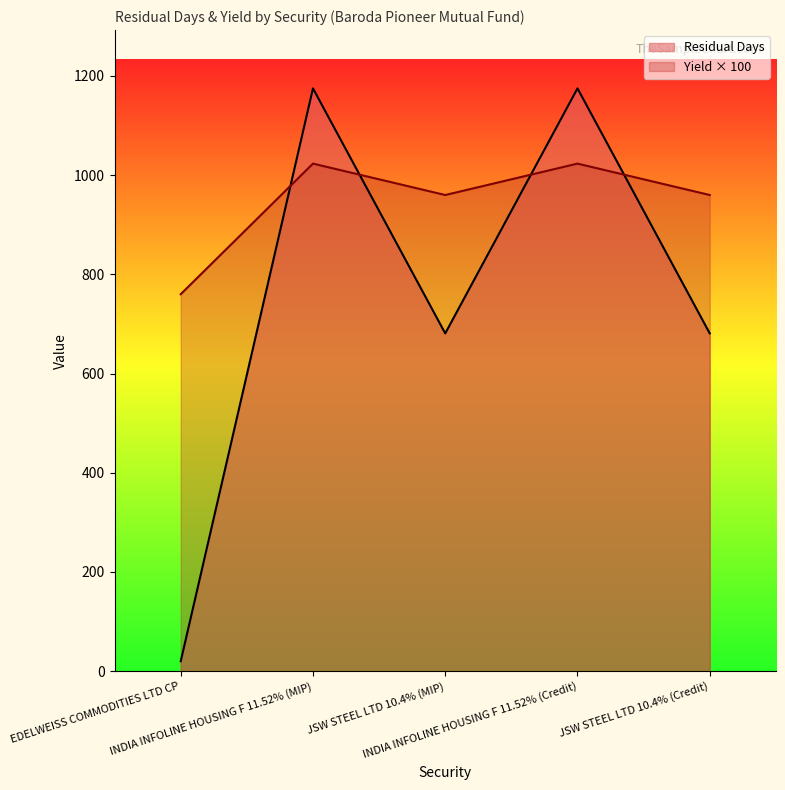

What is the lowest value of the Yield at which valued series?

760.0